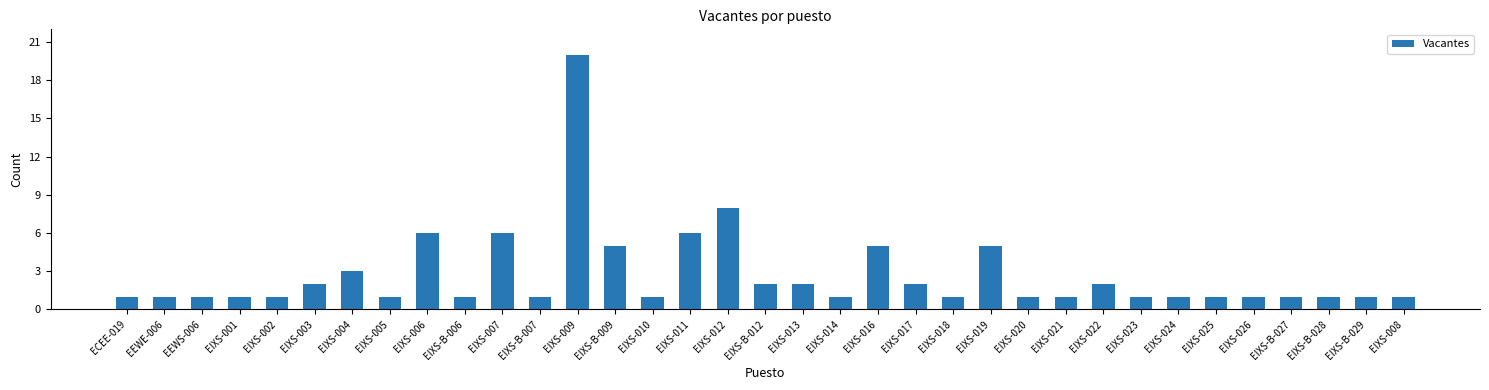

What is the value of the 26th bar from the left?

1